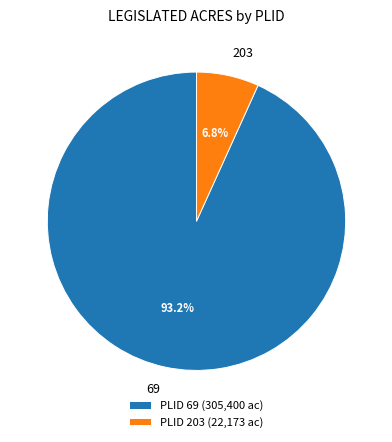

Which category has the biggest portion of the pie?

PLID 69 (305,400 ac)